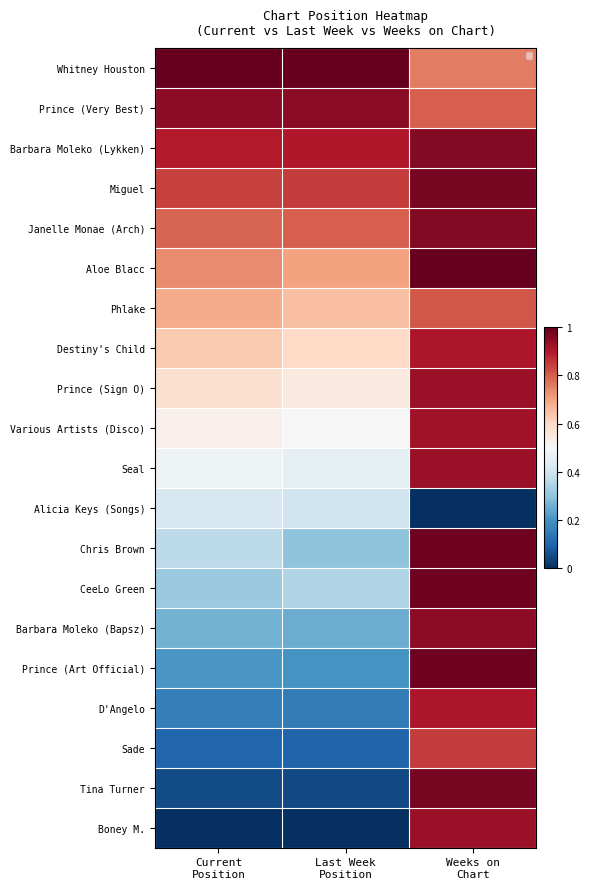

The value of Barbara Moleko (Lykken) at Last Week Position is 0.5. True or false?

False